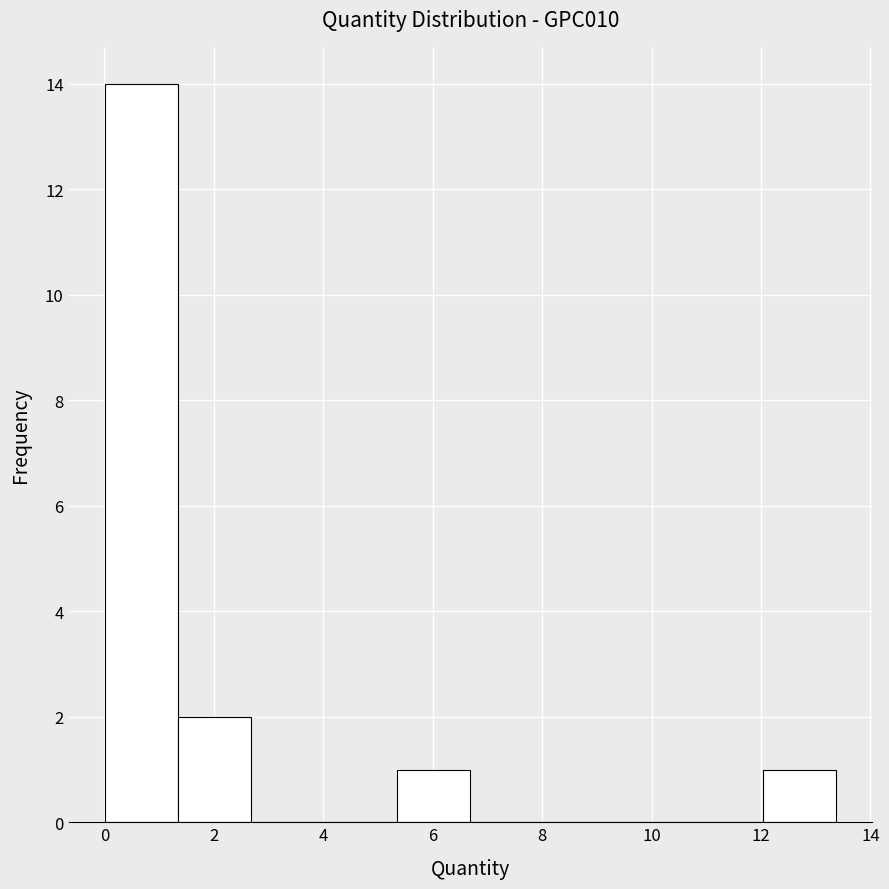

What is the height of the bar covering 1.4 to 2.6 on the x-axis? Neither the bar edges nor the heights are printed on the chart, so give them approximately, as read against the axes.

2